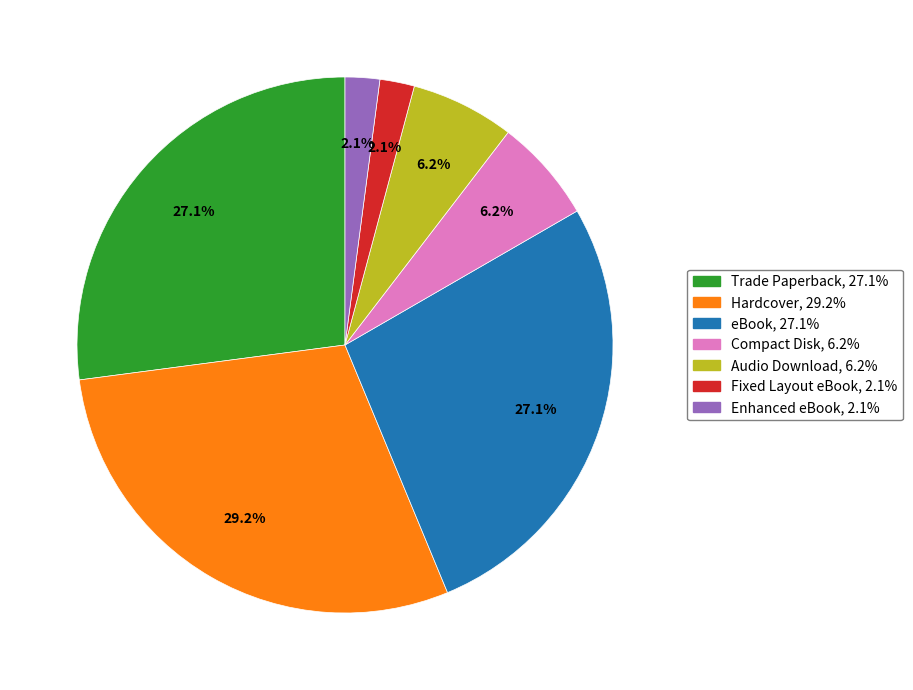

Between Enhanced eBook and eBook, which is larger?

eBook